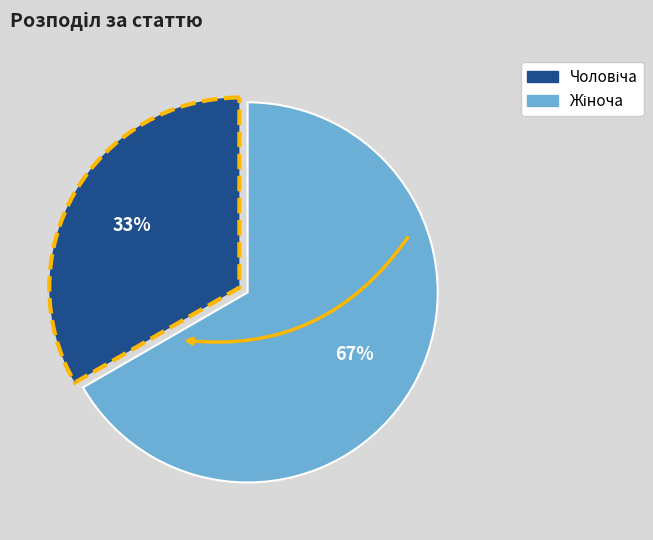

Is there any slice that represents more than half of the pie?

Yes